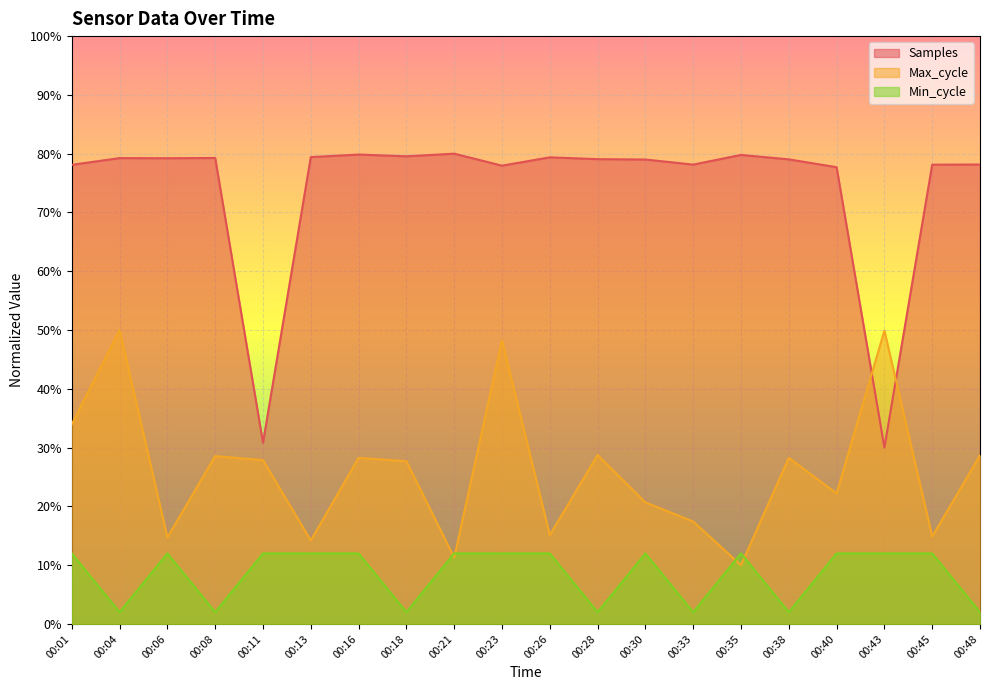

Reading left to right, transcribe all the data shown in this chart.

Samples: 00:01=78.1	00:04=79.2	00:06=79.2	00:08=79.3	00:11=30.8	00:13=79.4	00:16=79.9	00:18=79.6	00:21=80.0	00:23=78.0	00:26=79.4	00:28=79.1	00:30=79.0	00:33=78.1	00:35=79.8	00:38=79.0	00:40=77.7	00:43=30.0	00:45=78.1	00:48=78.2
Max_cycle: 00:01=34.0	00:04=50.0	00:06=14.7	00:08=28.6	00:11=27.9	00:13=14.2	00:16=28.3	00:18=27.7	00:21=11.3	00:23=48.2	00:26=15.1	00:28=28.7	00:30=20.7	00:33=17.4	00:35=10.0	00:38=28.3	00:40=22.2	00:43=49.9	00:45=14.9	00:48=28.7
Min_cycle: 00:01=12.0	00:04=2.0	00:06=12.0	00:08=2.0	00:11=12.0	00:13=12.0	00:16=12.0	00:18=2.0	00:21=12.0	00:23=12.0	00:26=12.0	00:28=2.0	00:30=12.0	00:33=2.0	00:35=12.0	00:38=2.0	00:40=12.0	00:43=12.0	00:45=12.0	00:48=2.0